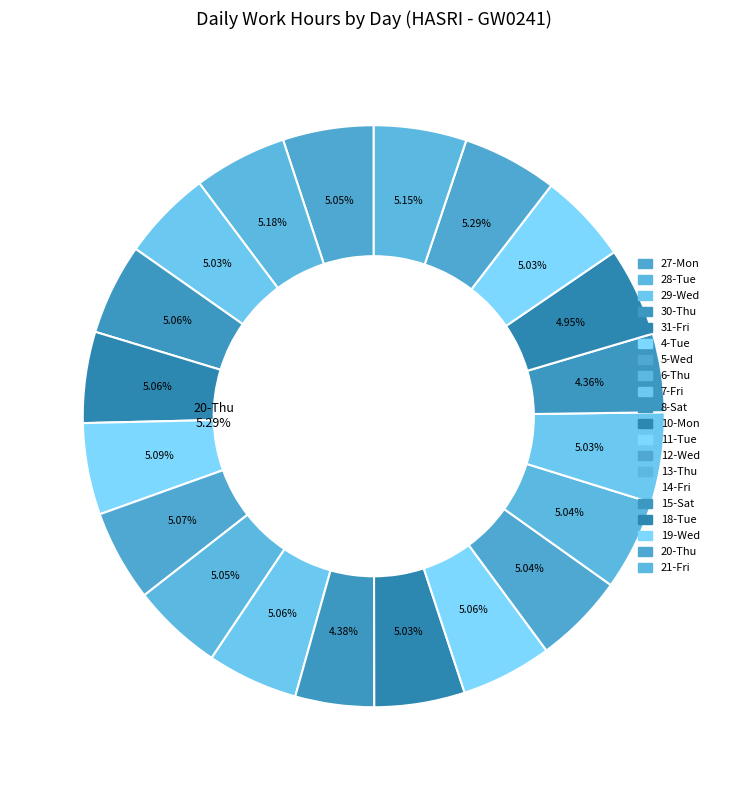

What is the change in value from 19-Wed to 20-Thu?

+0.6